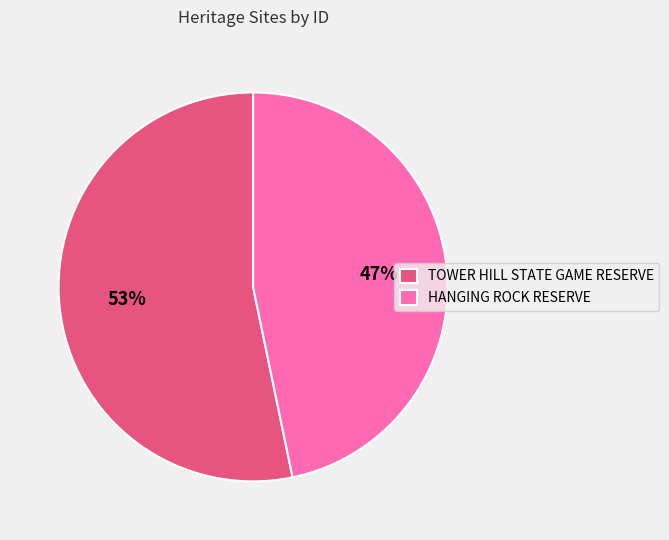

Which has a higher value, TOWER HILL STATE GAME RESERVE or HANGING ROCK RESERVE?

TOWER HILL STATE GAME RESERVE